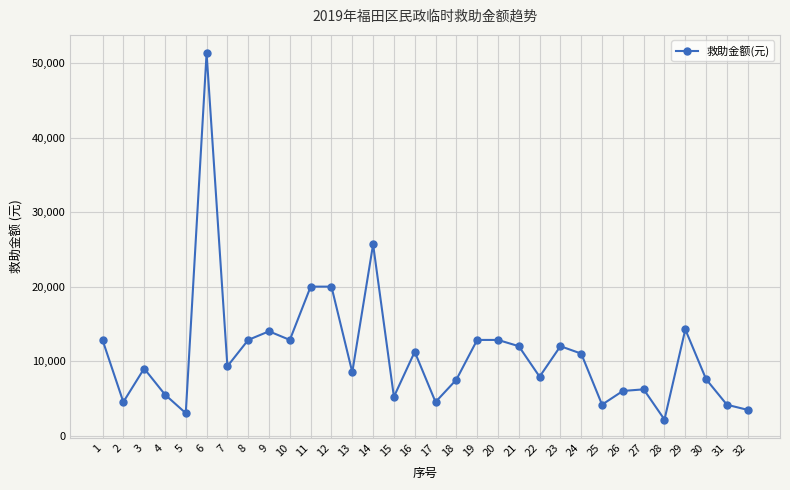

At which category does the data reach its first local peak?

3